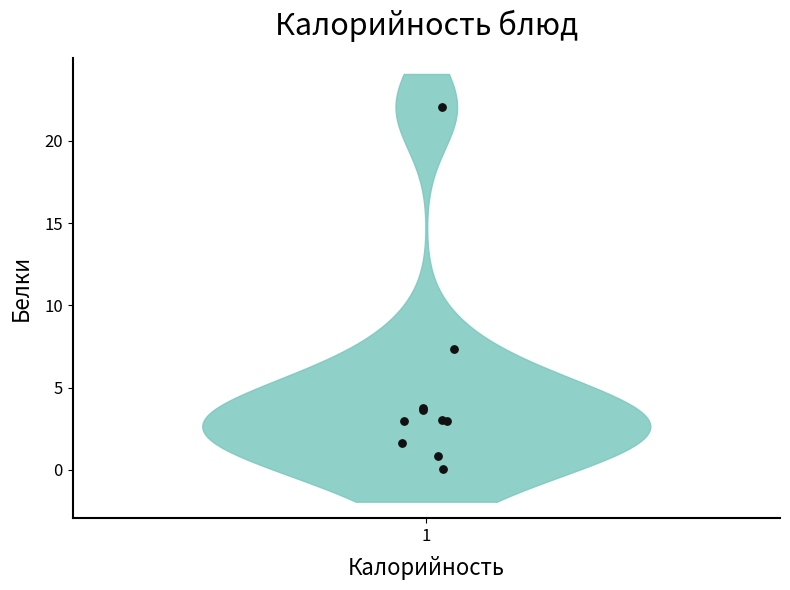

What Y value in the scatter plot is closest to 11?

7.3